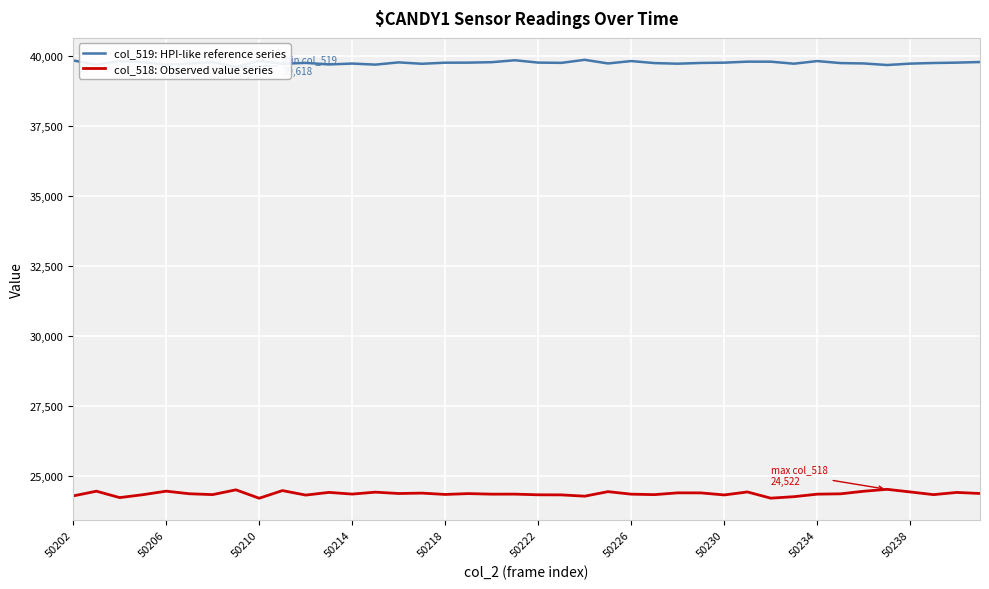

At which category is the sum across all series the highest?

29